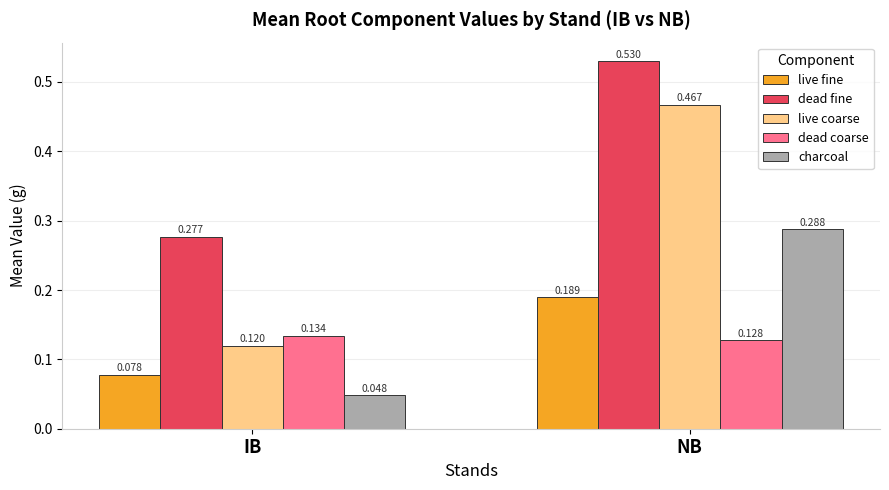

Which series changed the most between IB and NB?

live coarse